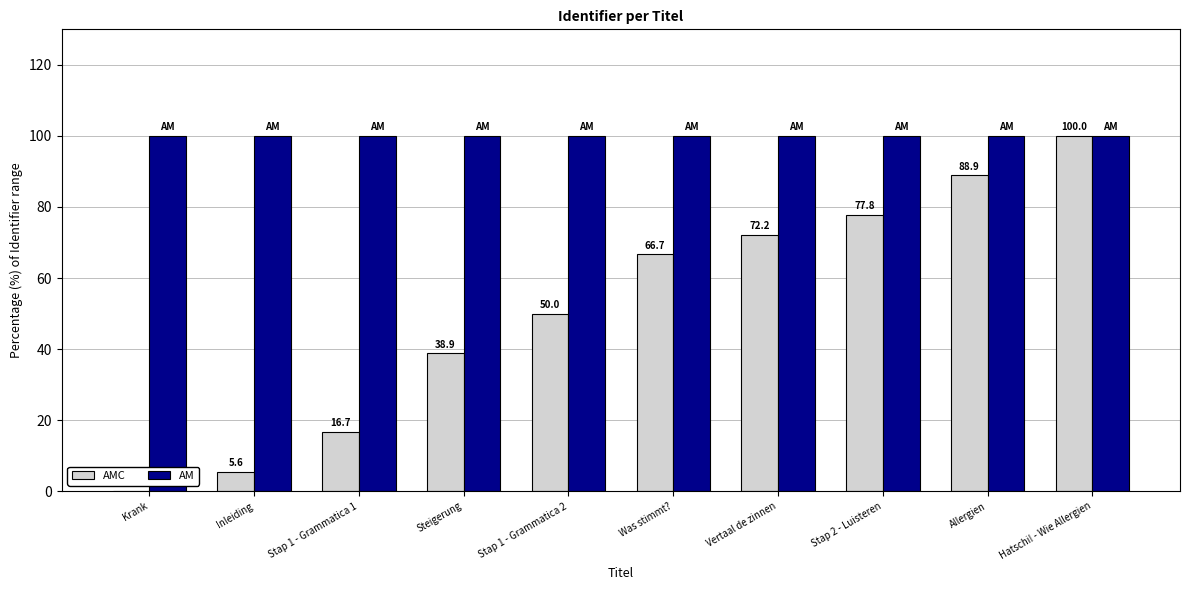

What are all the series names shown in the legend?

AMC, AM